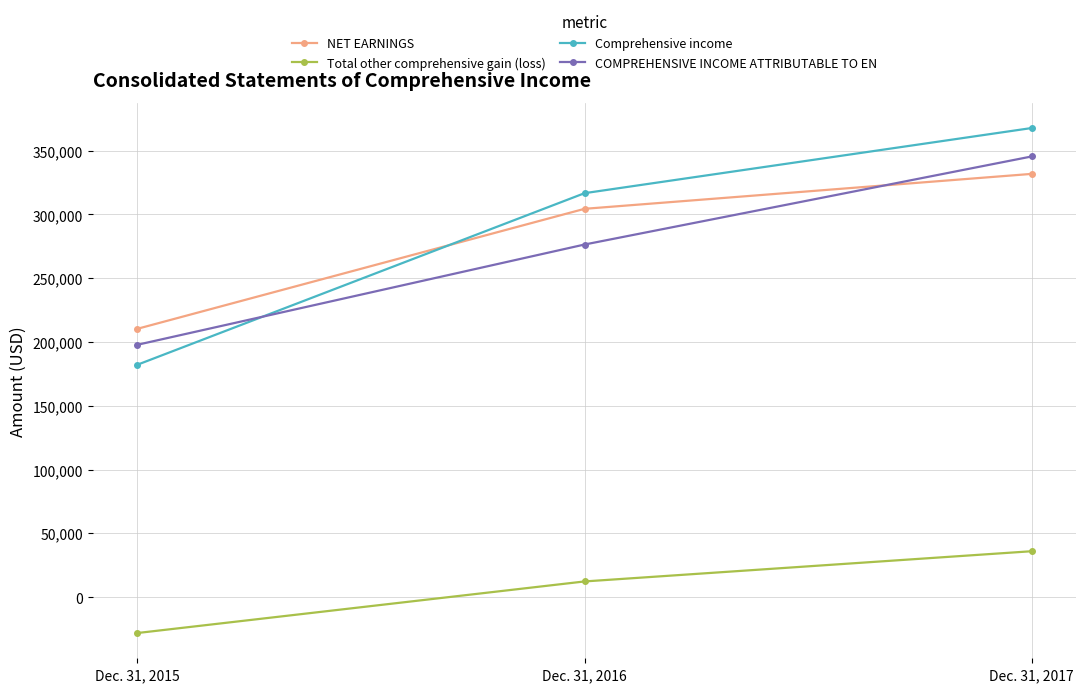

Is it true that NET EARNINGS equals 355314 at Dec. 31, 2015?

False